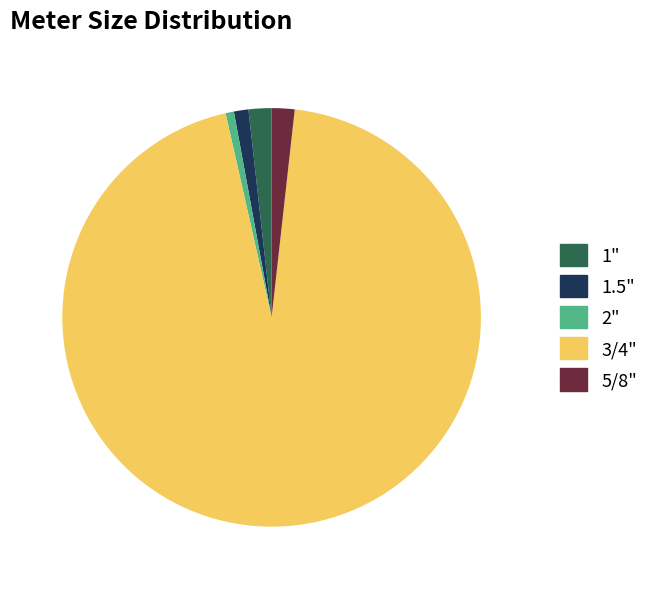

Which category accounts for the majority?

3/4"